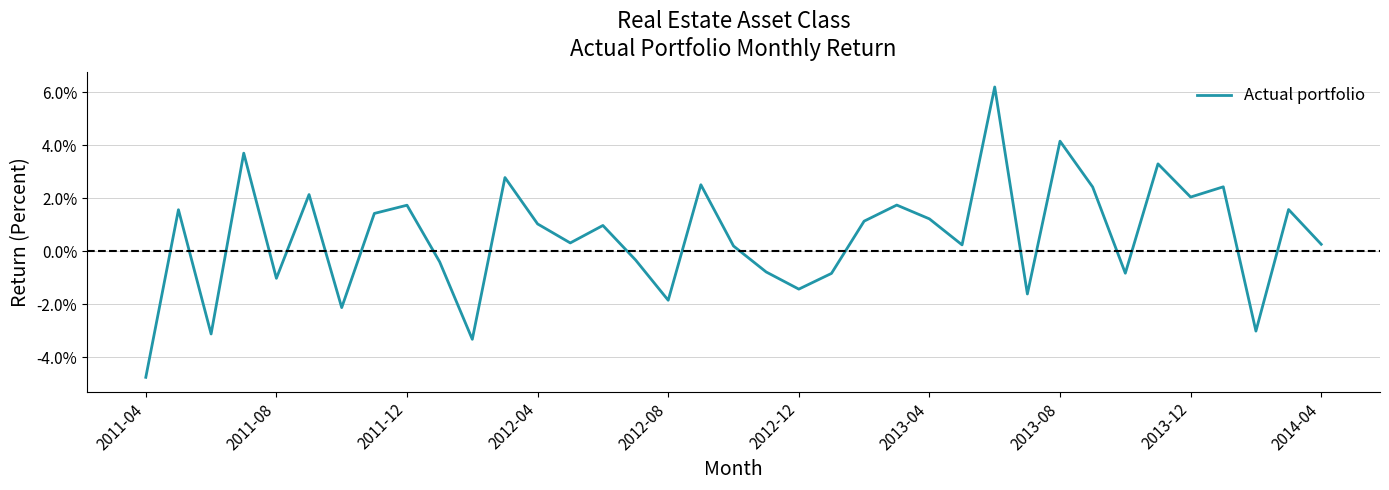

Where is the data nearest to the value 0?

18